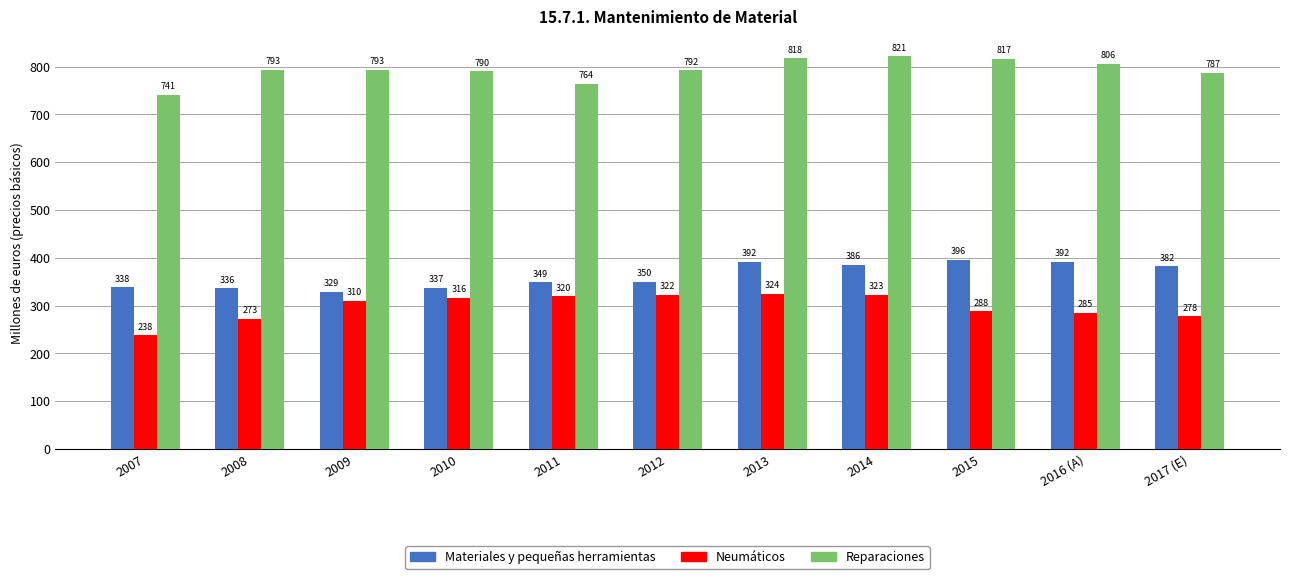

Which series has the largest total across all categories?

Reparaciones